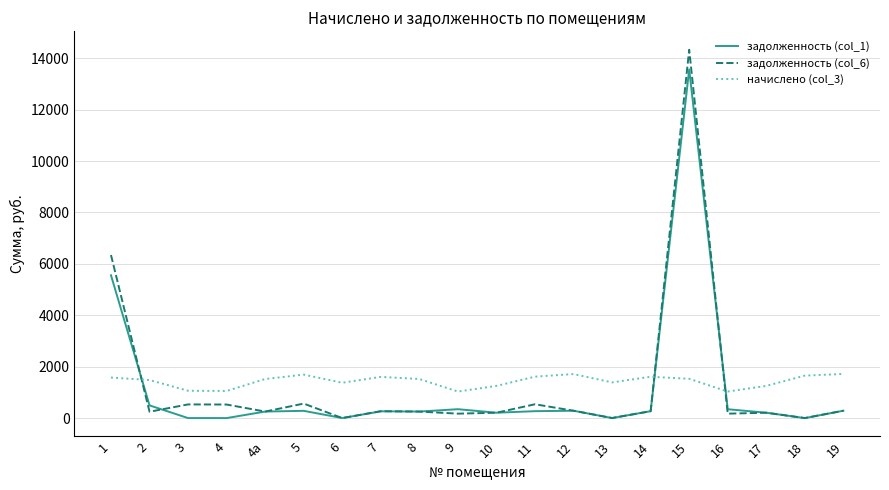

What is the minimum value for начислено (col_3)?

1032.1